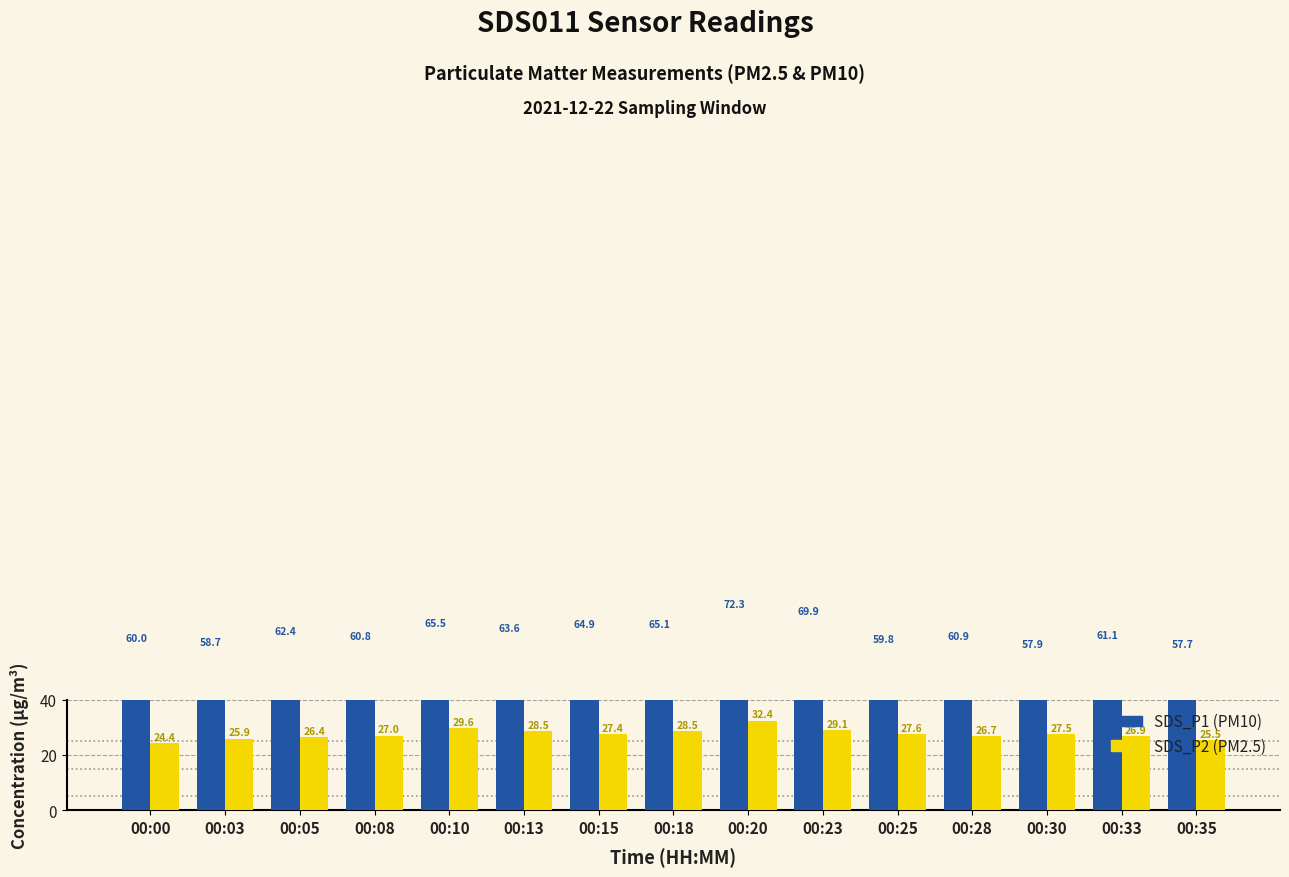

At which label does SDS_P1 (PM10) reach its minimum?

00:35